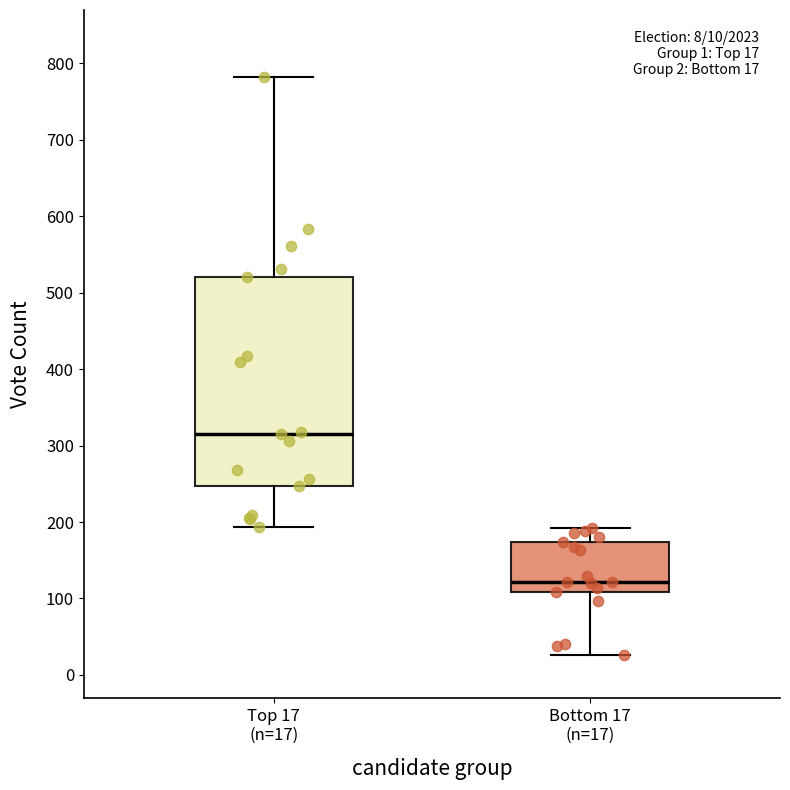

Which box is the tallest, from its lower edge to its upper edge?

Top 17 (n=17)